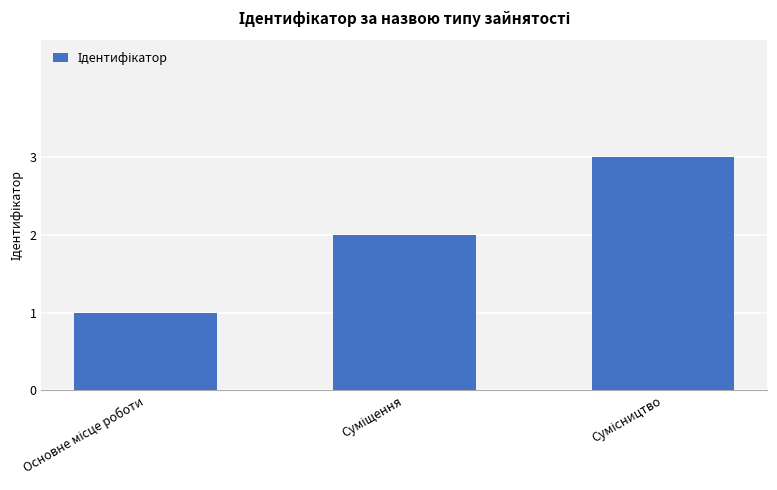

Reading left to right, what are all the values shown in this chart?

1	2	3